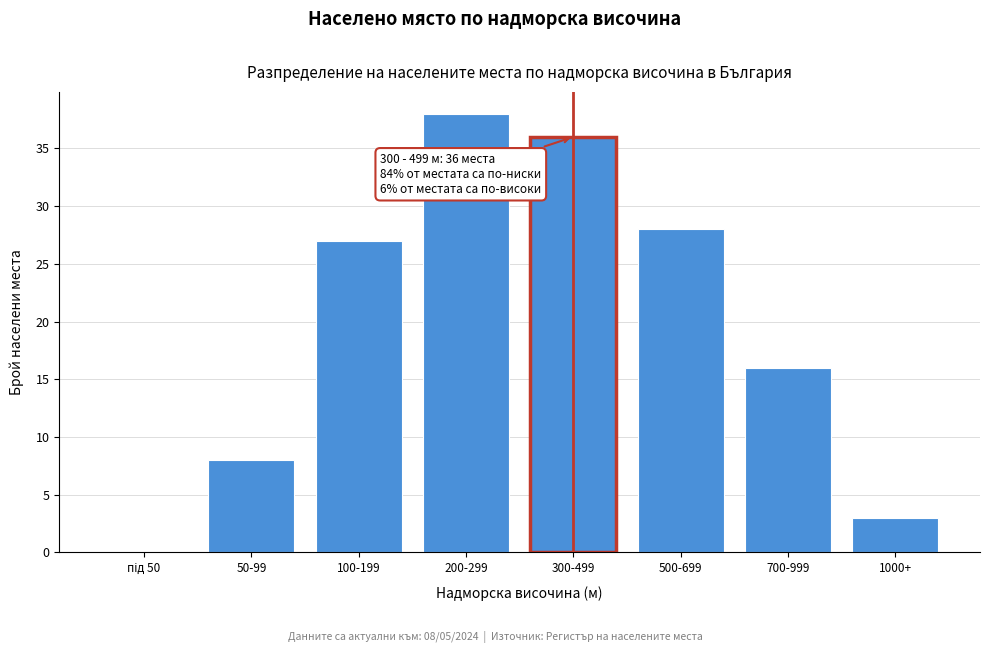

Which category has the highest value across all series?

200-299